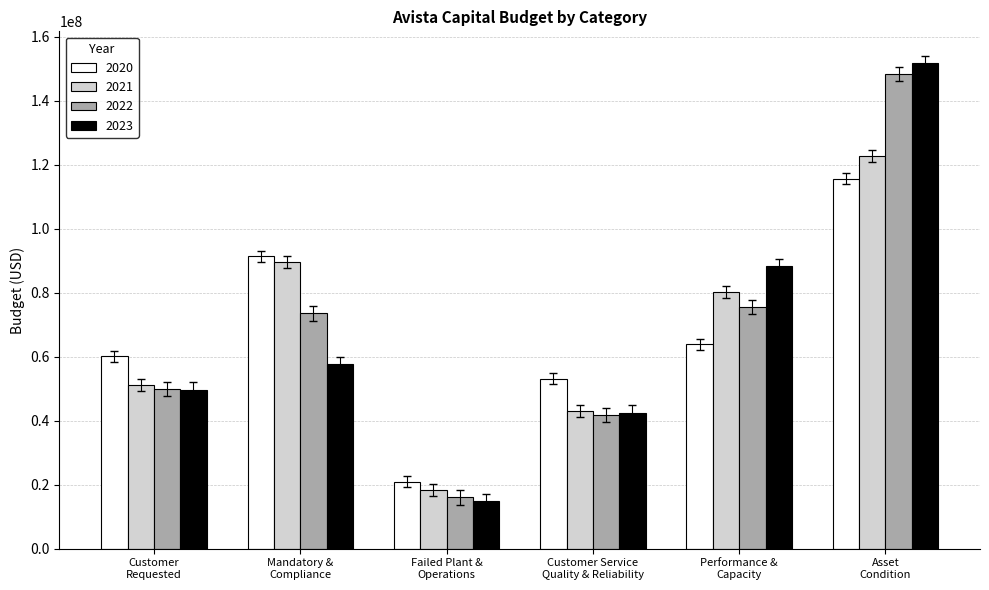

What is the label of the 4th bar from the left?

Customer Service
Quality & Reliability